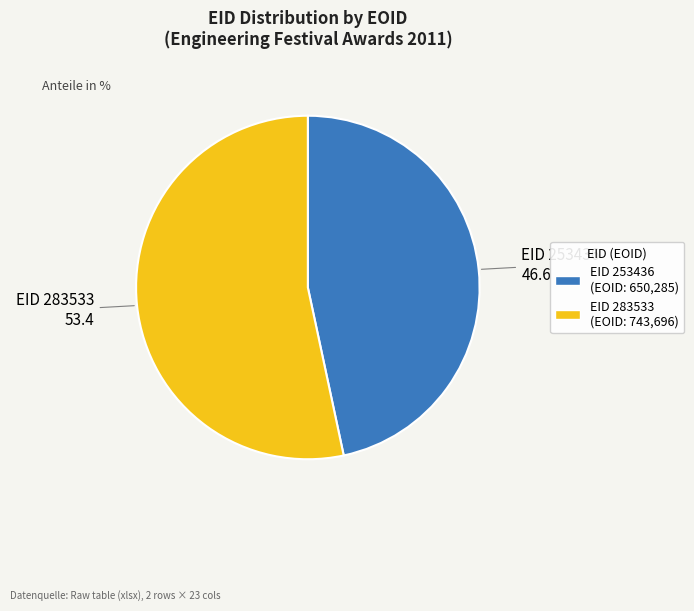

Is there any slice that represents more than half of the pie?

Yes